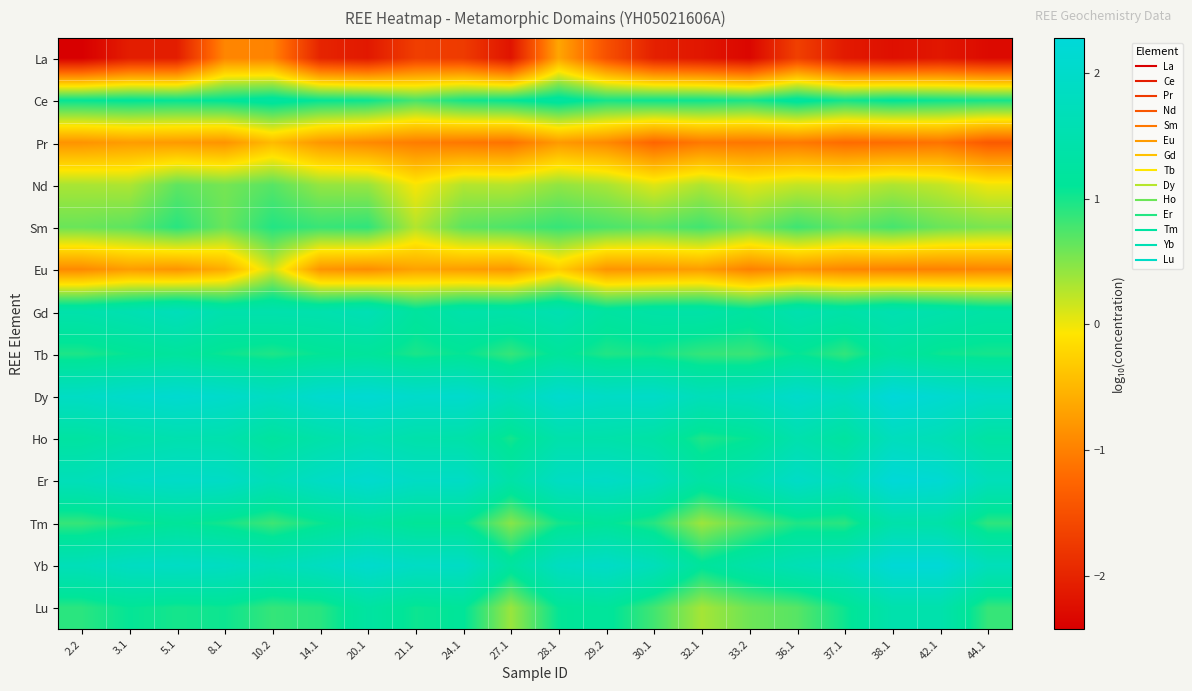

Count the number of categories in the chart.

20